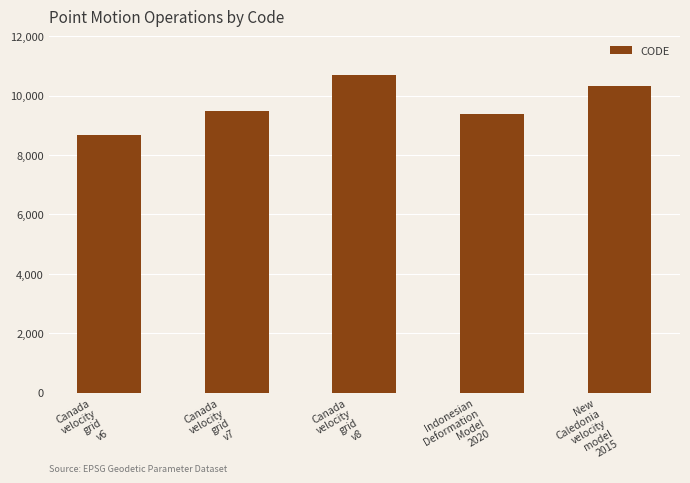

Is it true that the value at Canada
velocity
grid
v8 is 5493?

False